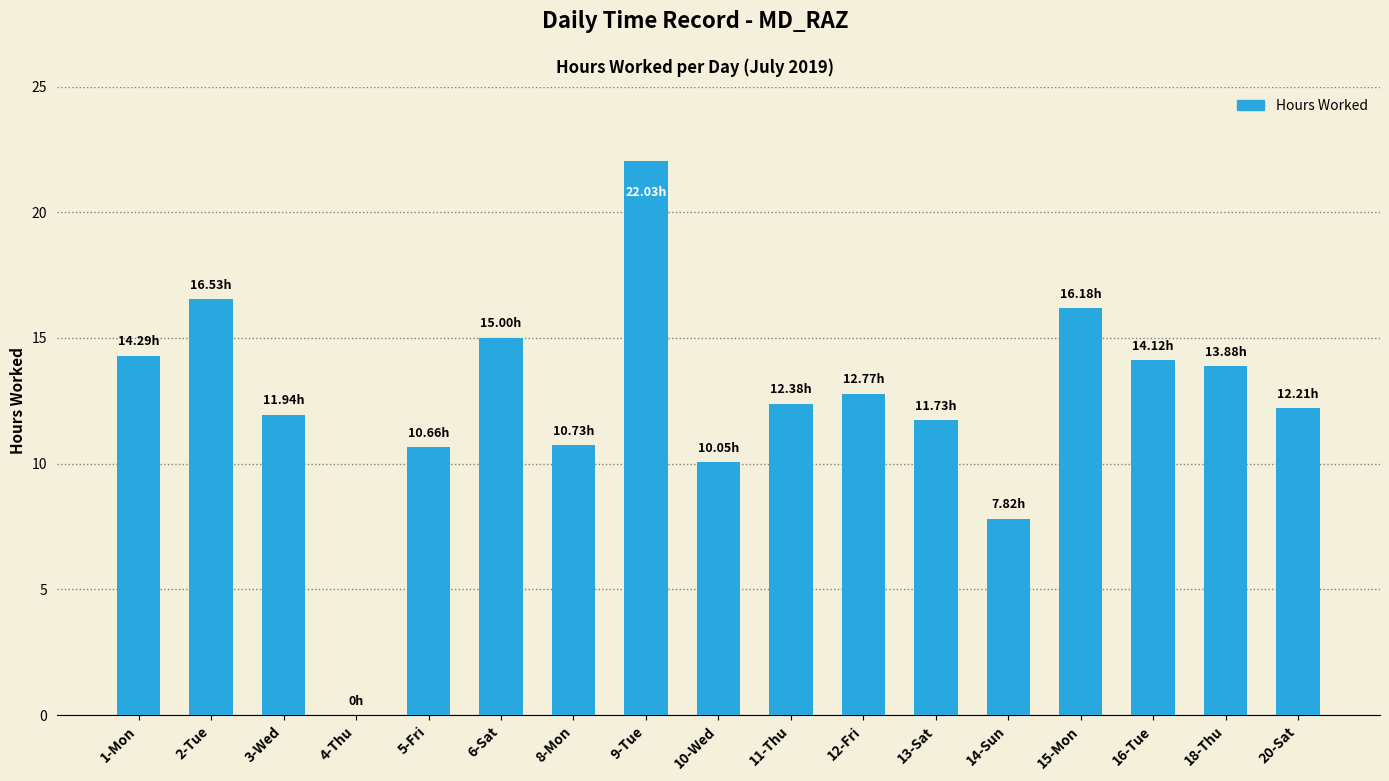

How many categories are shown in the chart?

17